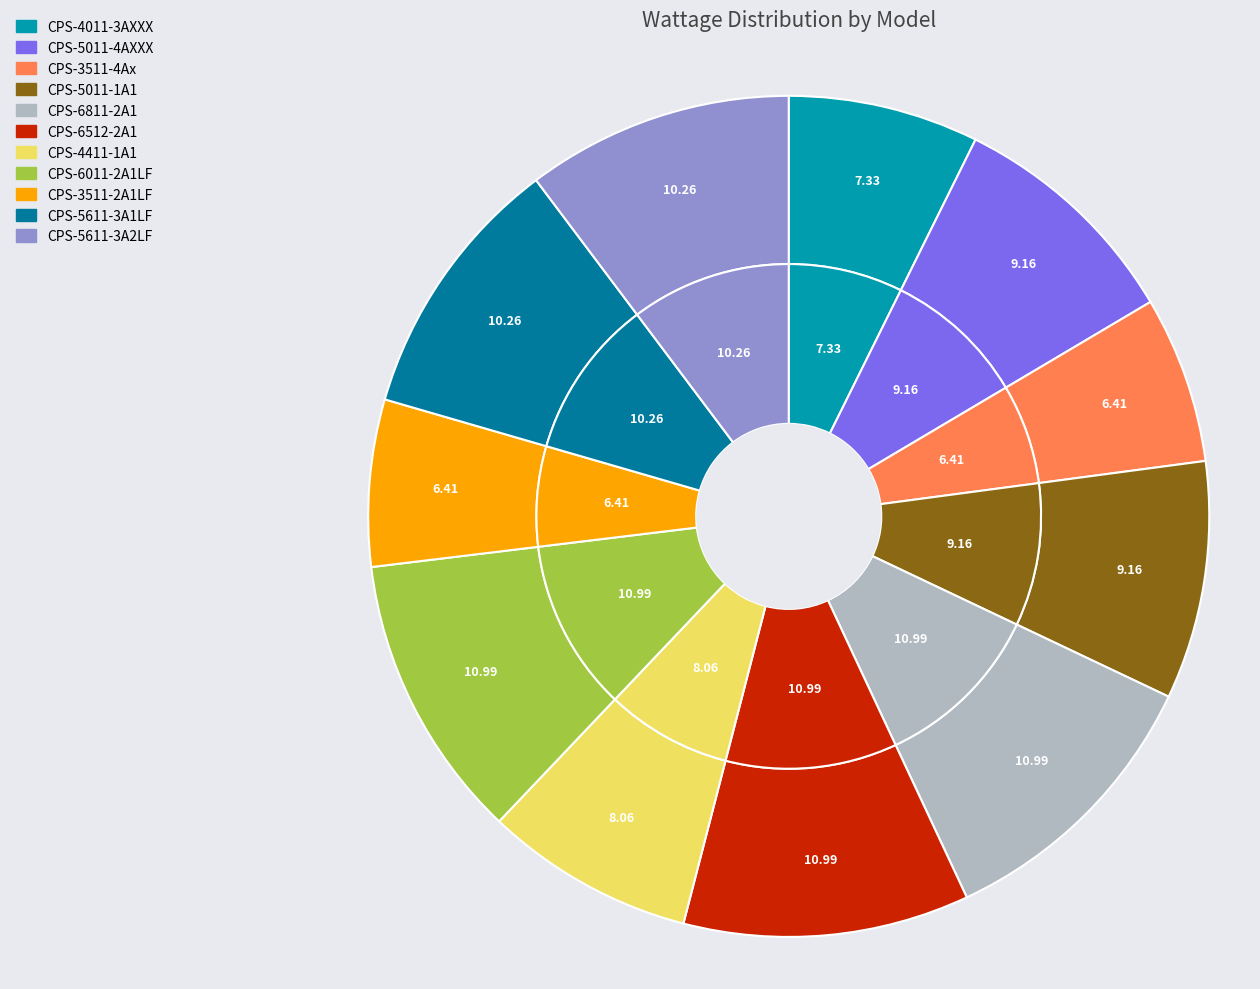

Which has a higher value, CPS-4011-3AXXX or CPS-5611-3A2LF?

CPS-5611-3A2LF